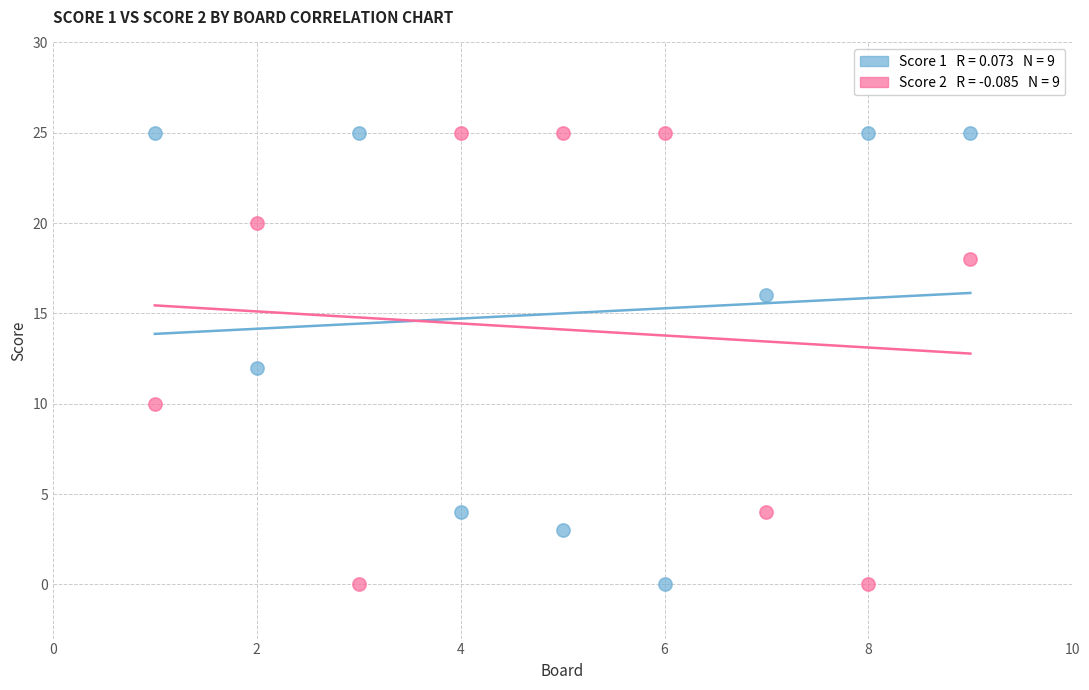

Across all data points, what is the range of Y values (max minus min)?

25